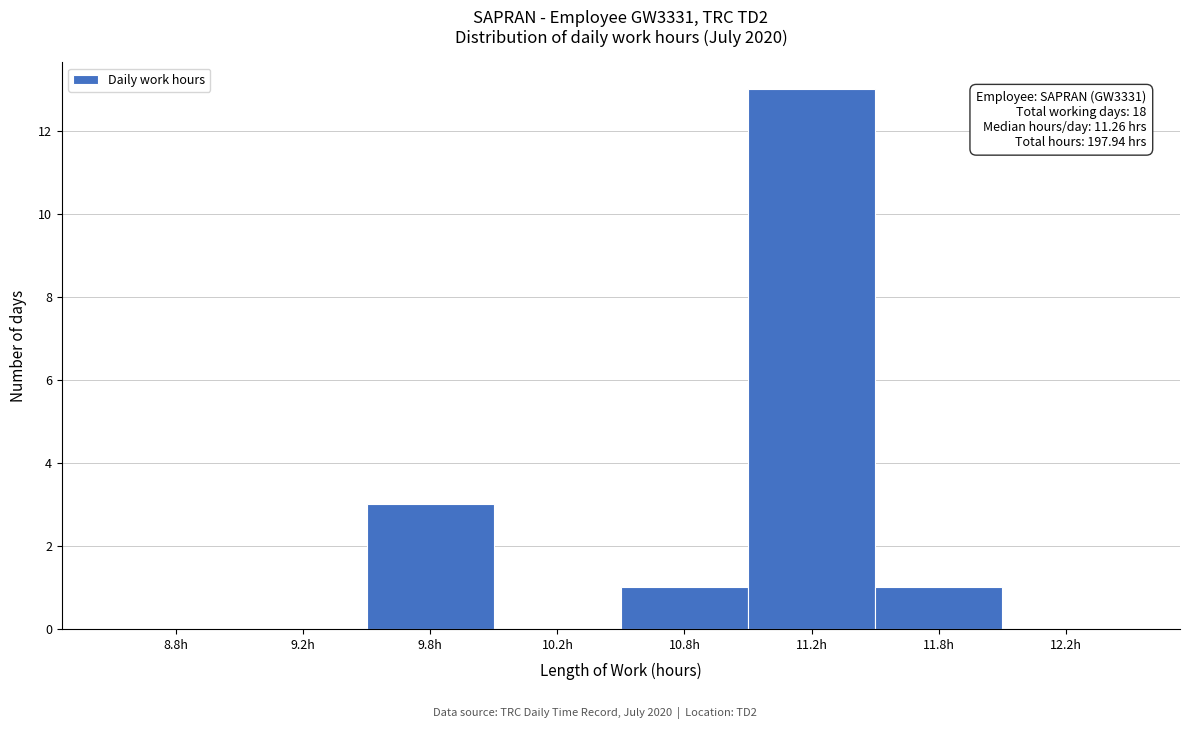

Reading left to right, what are all the values shown in this chart?

8.8h=0	9.2h=0	9.8h=3	10.2h=0	10.8h=1	11.2h=13	11.8h=1	12.2h=0